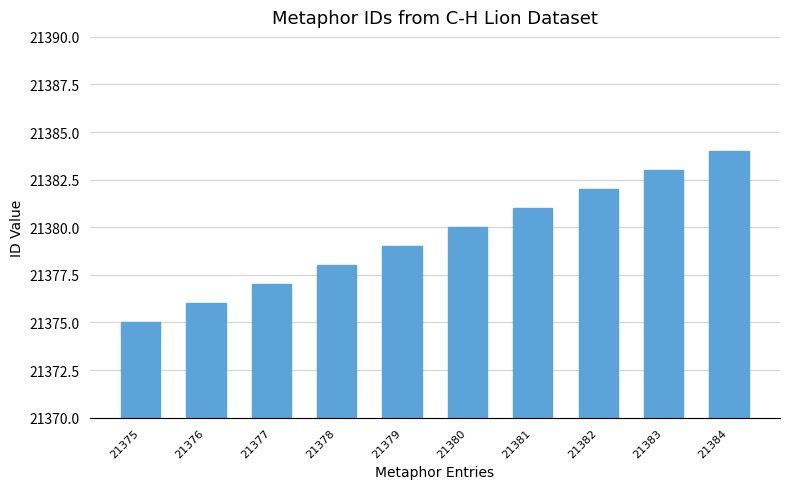

The chart shows a value of 21381 at 21381. True or false?

True